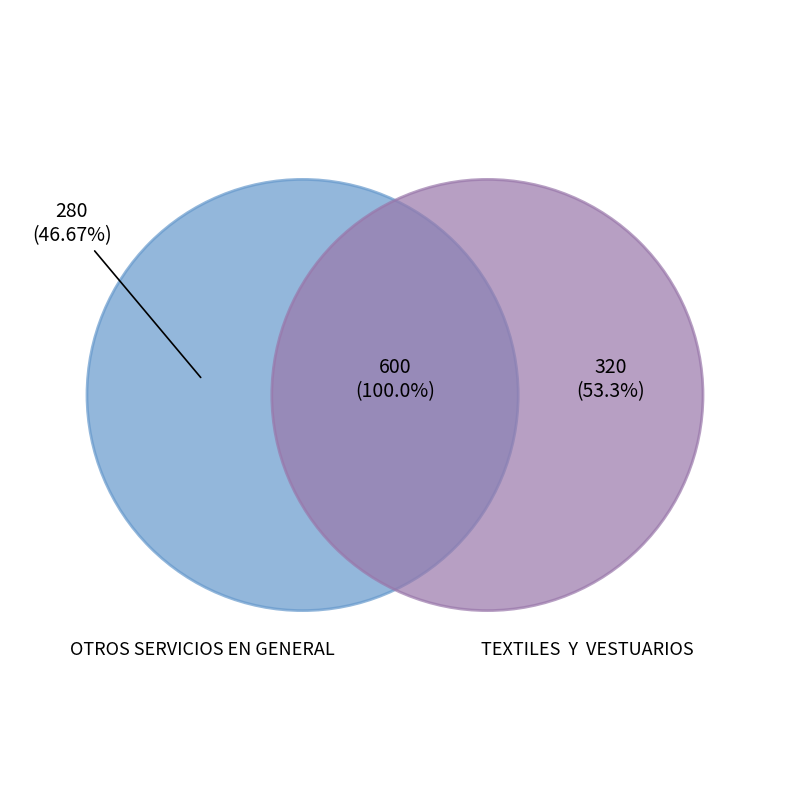

What percentage is the OTROS SERVICIOS EN GENERAL slice, to the nearest percent?

47%